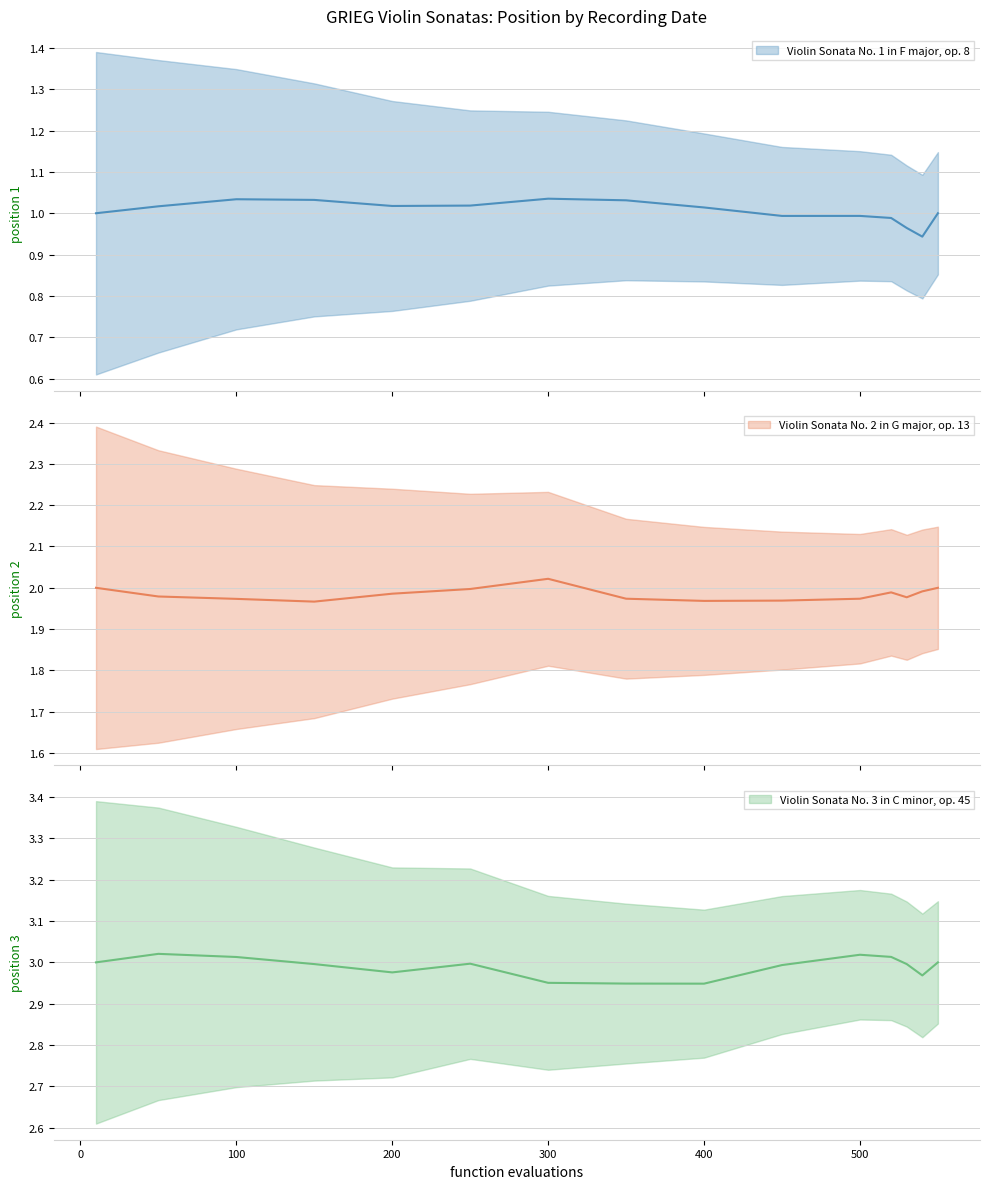

Which has a higher value, 12 or 6?

12